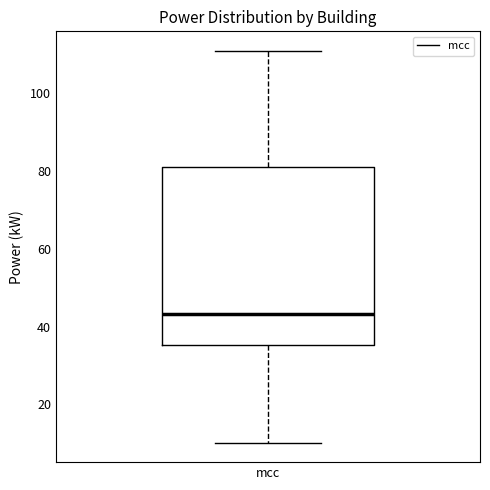

Where is the upper edge of the box for mcc on the y-axis? The values are not printed on the chart, so give them approximately, as read against the axis.

82